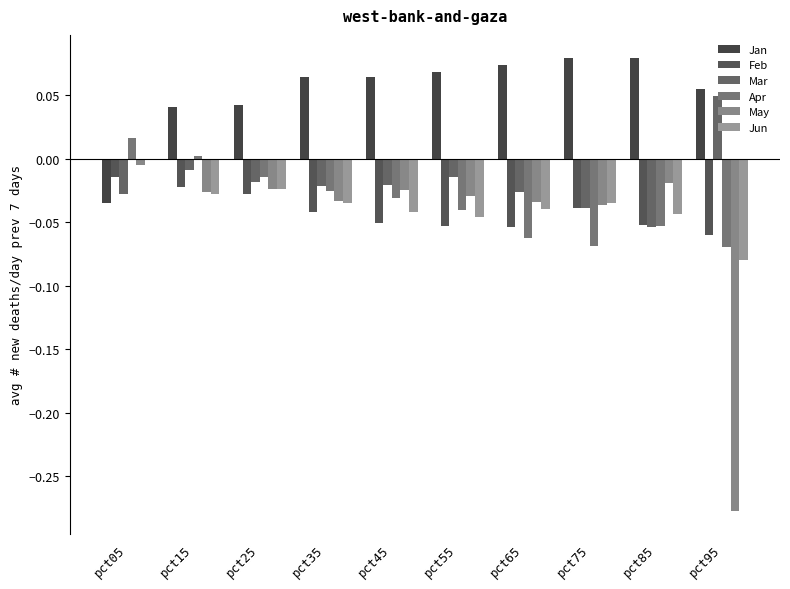

List the labels in order of Feb value, largest first.

pct05, pct15, pct25, pct75, pct35, pct45, pct85, pct55, pct65, pct95